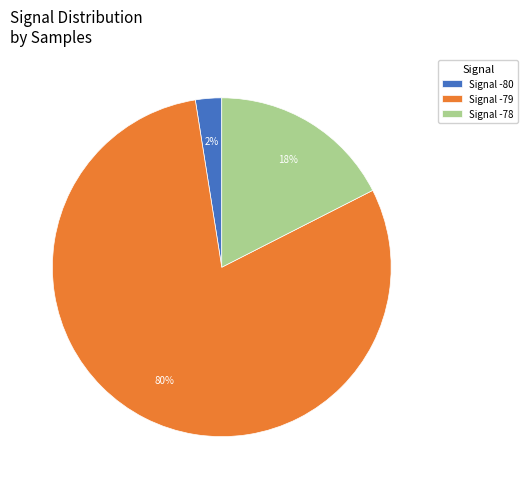

To the nearest percent, what is the average slice percentage?

33%